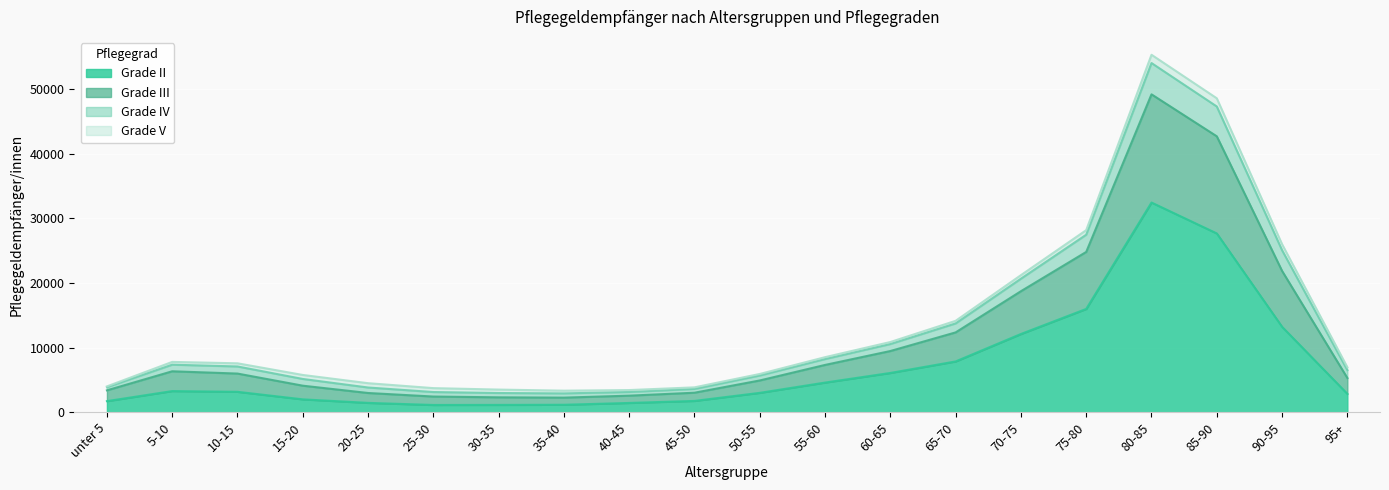

At which category is the sum across all series the highest?

80-85